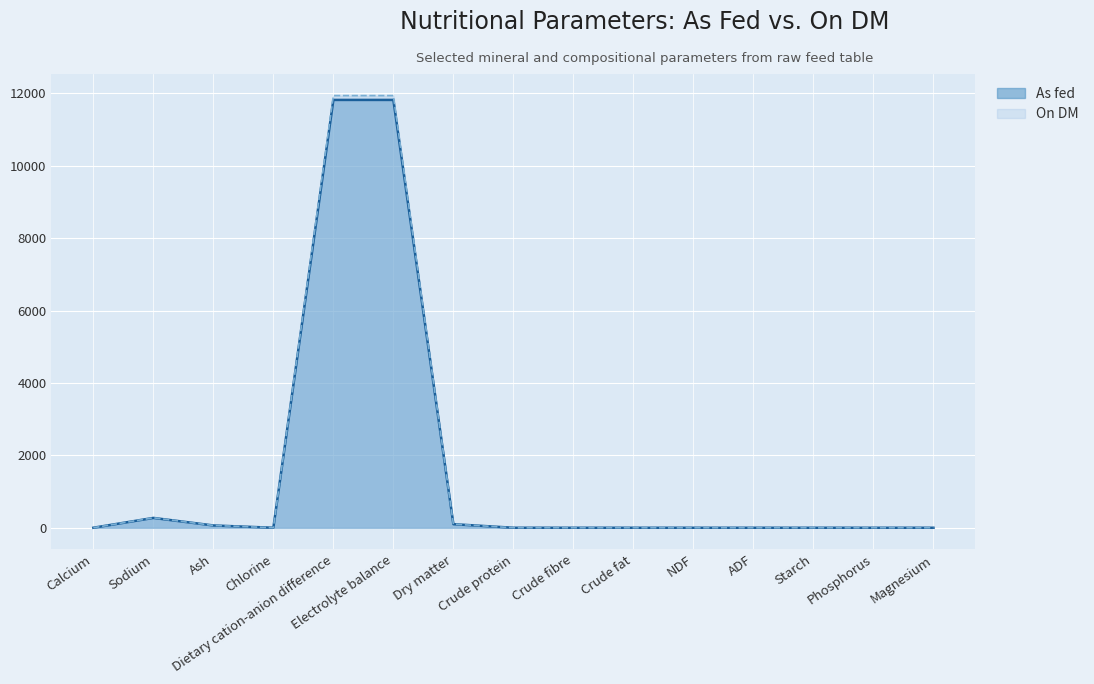

Reading right to left, what are all the values shown in this chart?

As fed: Magnesium=0.0	Phosphorus=0.0	Starch=0.0	ADF=0.0	NDF=0.0	Crude fat=0.0	Crude fibre=0.0	Crude protein=0.0	Dry matter=99.0	Electrolyte balance=11822.0	Dietary cation-anion difference=11822.0	Chlorine=0.3	Ash=63.4	Sodium=272.0	Calcium=0.5
On DM: Magnesium=0.0	Phosphorus=0.0	Starch=0.0	ADF=0.0	NDF=0.0	Crude fat=0.0	Crude fibre=0.0	Crude protein=0.0	Dry matter=100.0	Electrolyte balance=11941.0	Dietary cation-anion difference=11941.0	Chlorine=0.3	Ash=64.0	Sodium=275.0	Calcium=0.5